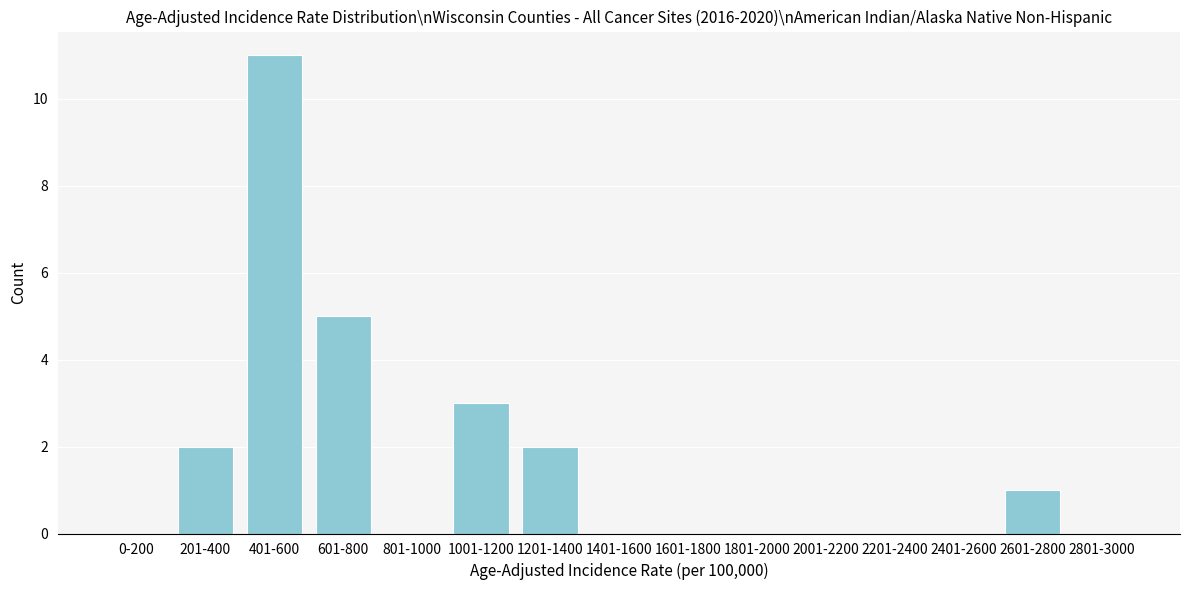

Reading right to left, what are all the values shown in this chart?

2801-3000=0	2601-2800=1	2401-2600=0	2201-2400=0	2001-2200=0	1801-2000=0	1601-1800=0	1401-1600=0	1201-1400=2	1001-1200=3	801-1000=0	601-800=5	401-600=11	201-400=2	0-200=0